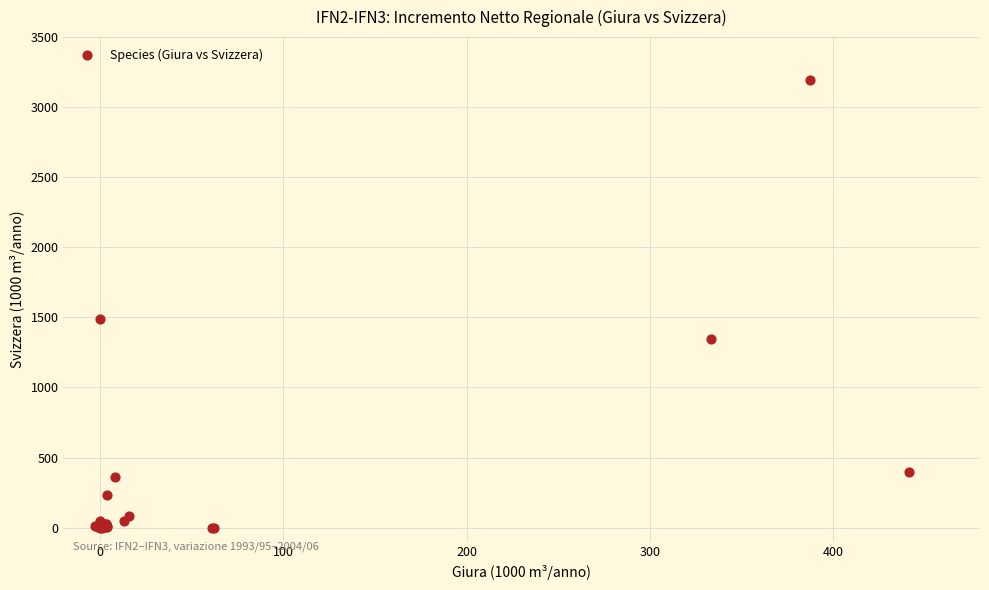

What Y value in the scatter plot is closest to 1597?

1486